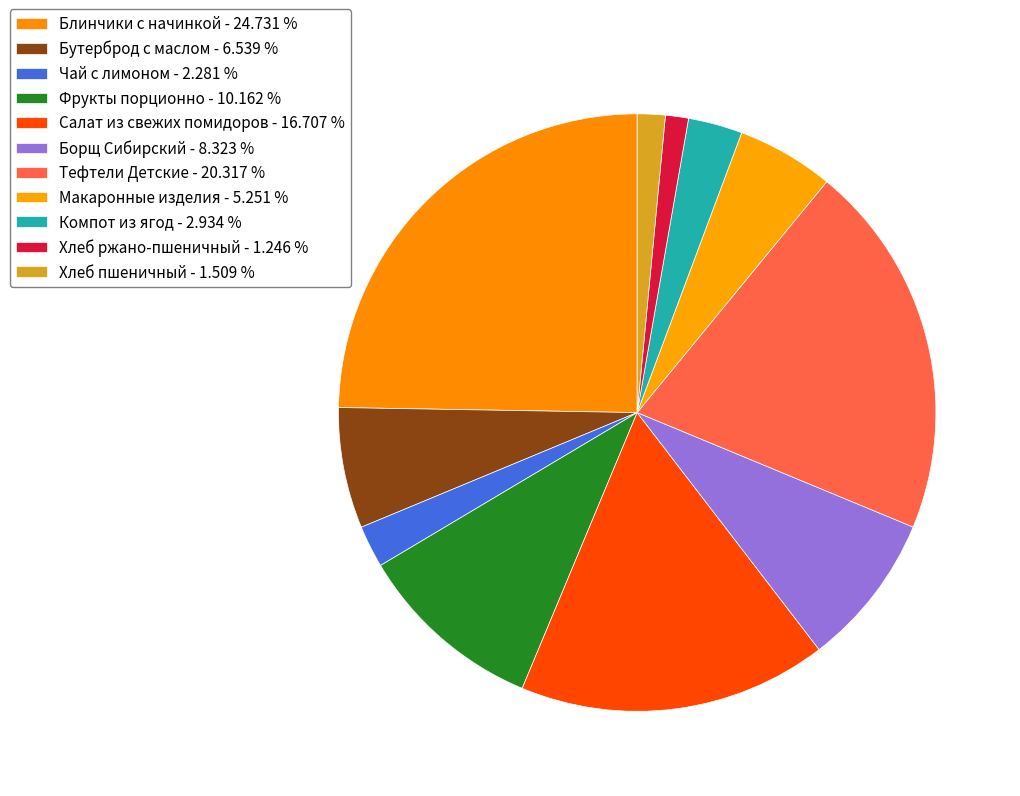

What is the smallest slice in the pie chart?

Хлеб ржано-пшеничный